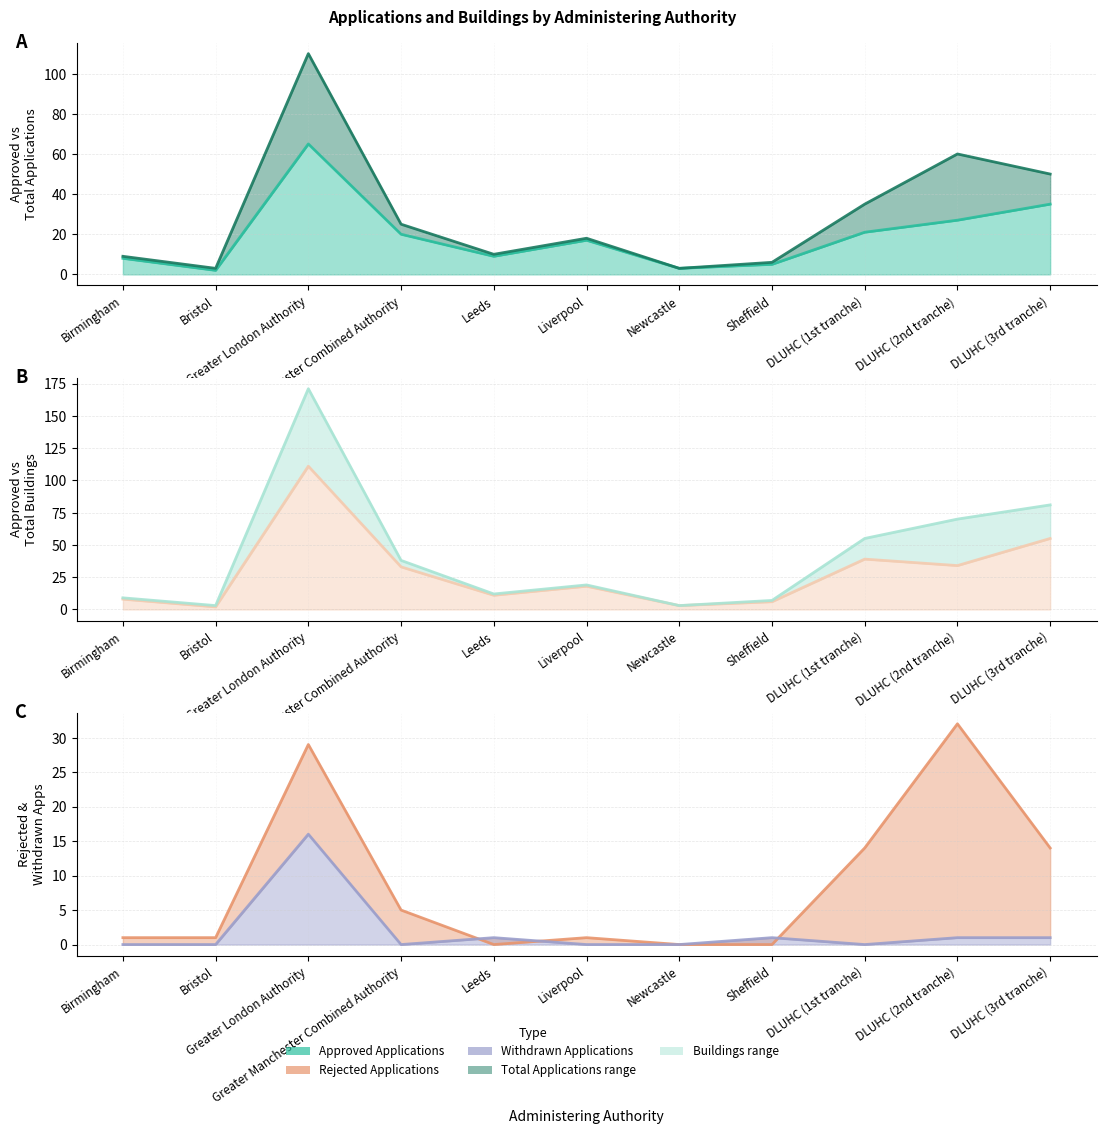

How many positive values does the Withdrawn Applications series have?

5